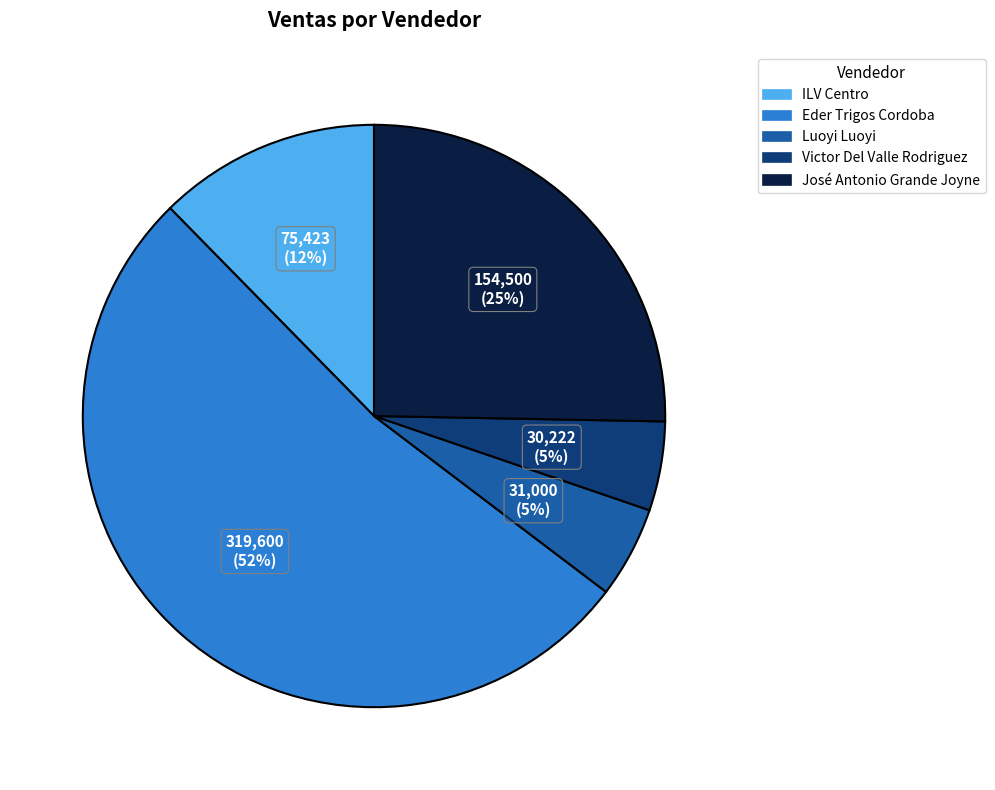

To the nearest percent, what is the difference between the José Antonio Grande Joyne and Victor Del Valle Rodriguez slice percentages?

20%